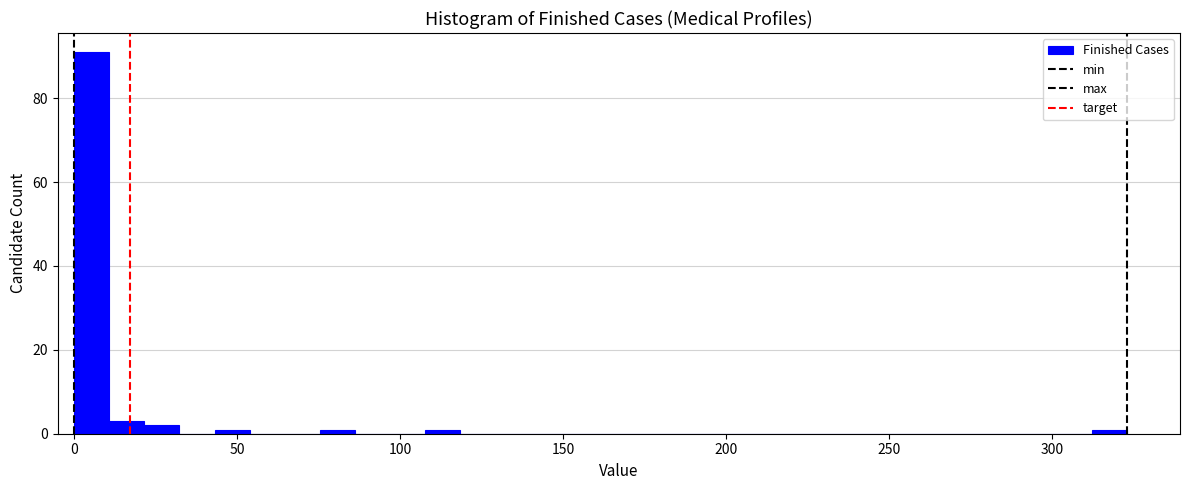

Around what value on the x-axis is the tallest bar? Give the approximate position of its centre, as read against the axis.

5